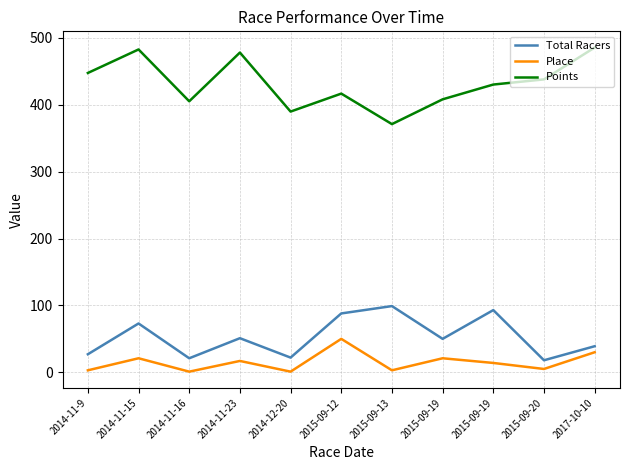

List the labels in order of Place value, largest first.

2015-09-12, 2017-10-10, 2014-11-15, 2015-09-19, 2014-11-23, 2015-09-19, 2015-09-20, 2014-11-9, 2015-09-13, 2014-11-16, 2014-12-20